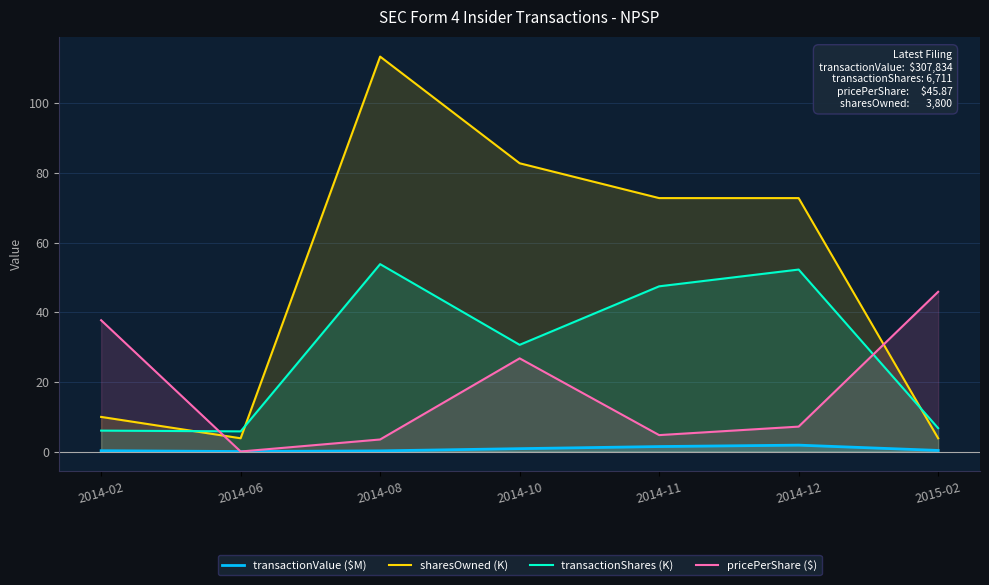

What position from the left is 2015-02?

7